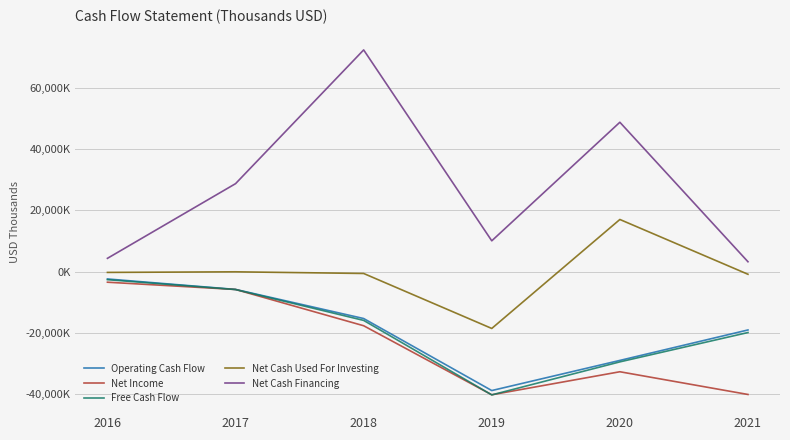

Where is the first local maximum for Net Cash Financing?

2018